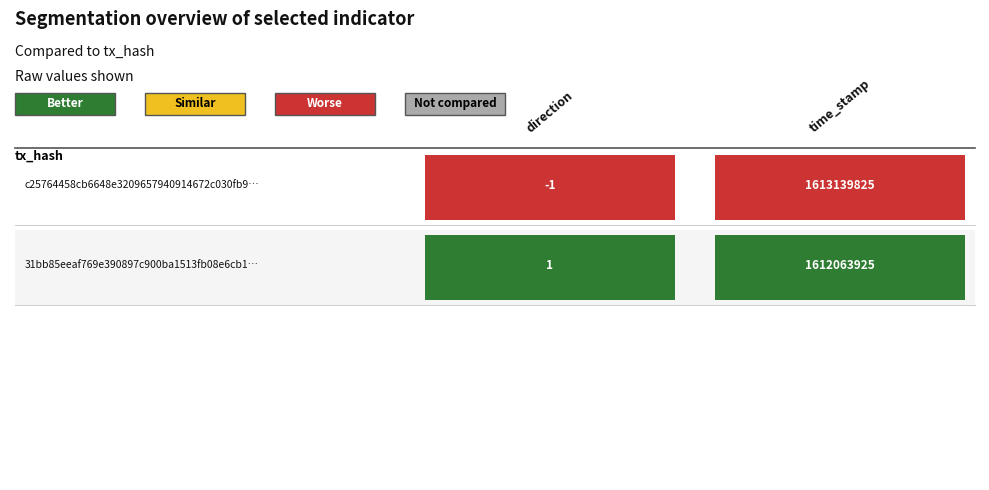

List the series in order of their peak value, highest first.

c25764458cb6648e3209657940914672c030fb9, 31bb85eeaf769e390897c900ba1513fb08e6cb1